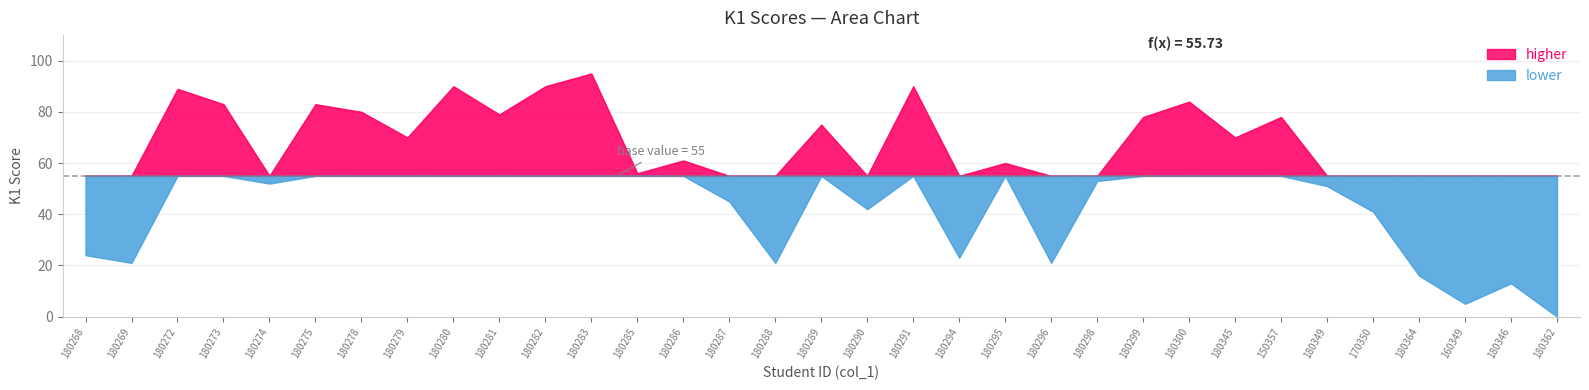

What is the ratio of the value at 14 to the value at 27?

0.9